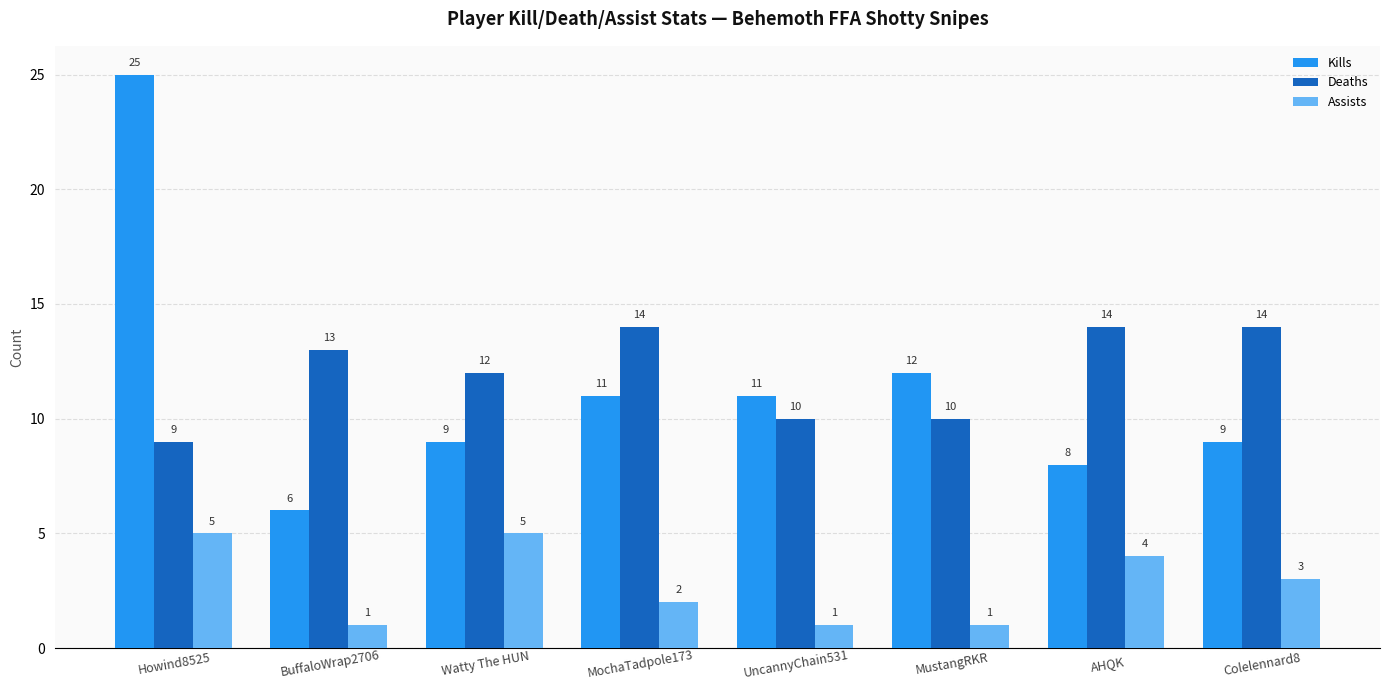

What is the sum of all Kills values?

91